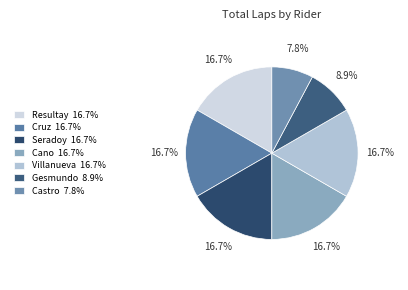

Does any single category account for the majority?

No